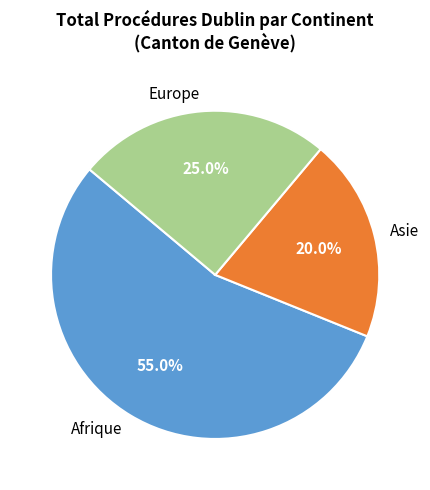

To the nearest percent, what is the difference between the Afrique and Asie slice percentages?

35%